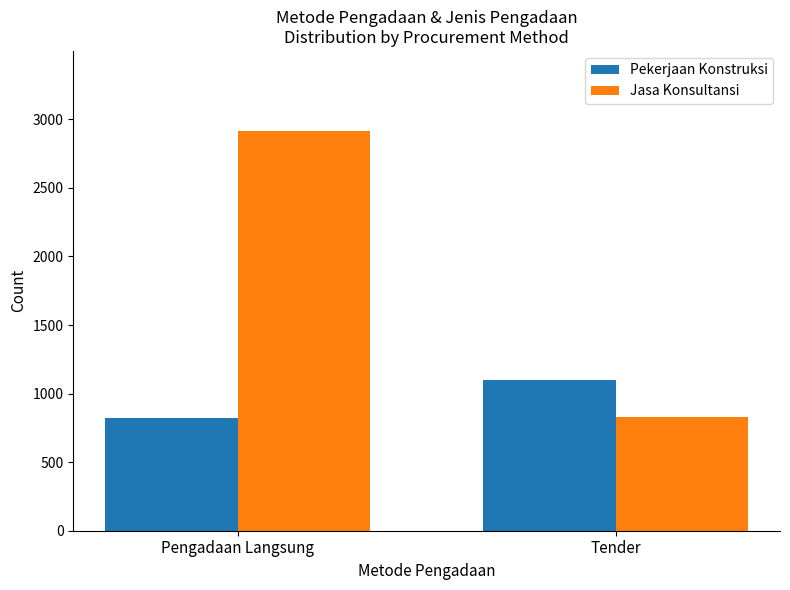

What is the spread (max minus min) of values at Tender?

267